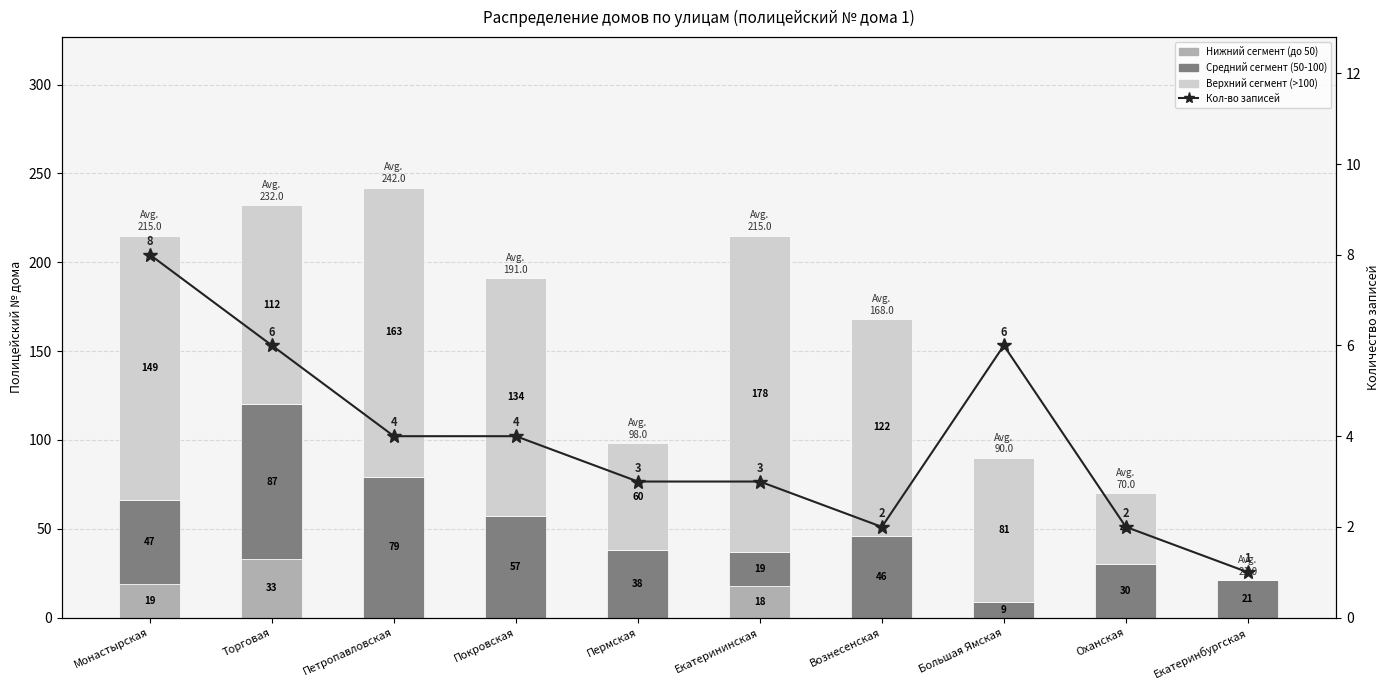

Reading left to right, what are all the values shown in this chart?

Нижний сегмент (до 50): 19	33	0	0	0	18	0	0	0	0
Средний сегмент (50-100): 47	87	79	57	38	19	46	9	30	21
Верхний сегмент (>100): 149	112	163	134	60	178	122	81	40	0
Кол-во записей: 8	6	4	4	3	3	2	6	2	1